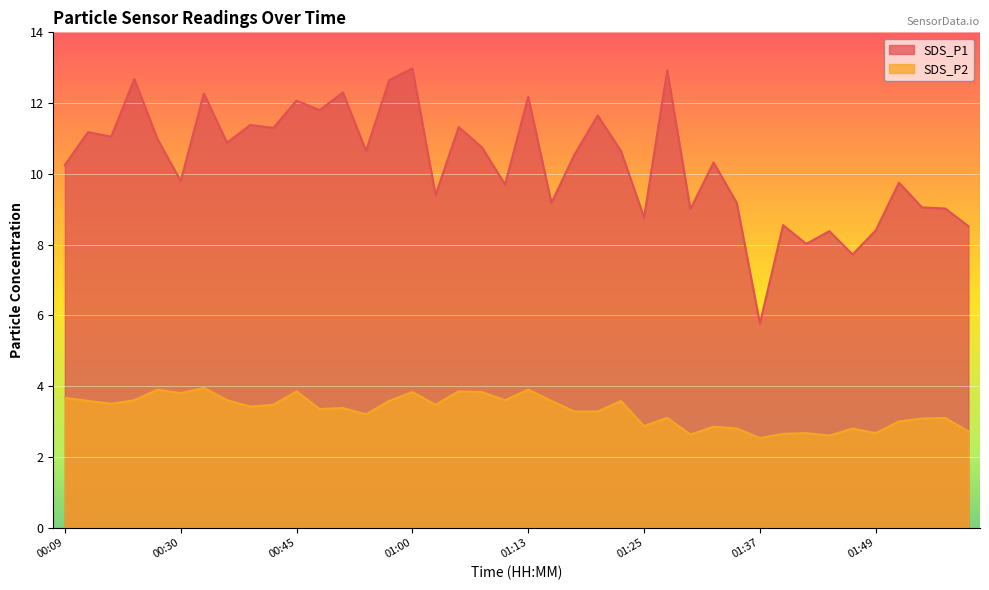

True or false: SDS_P2 and SDS_P1 intersect in this chart.

False